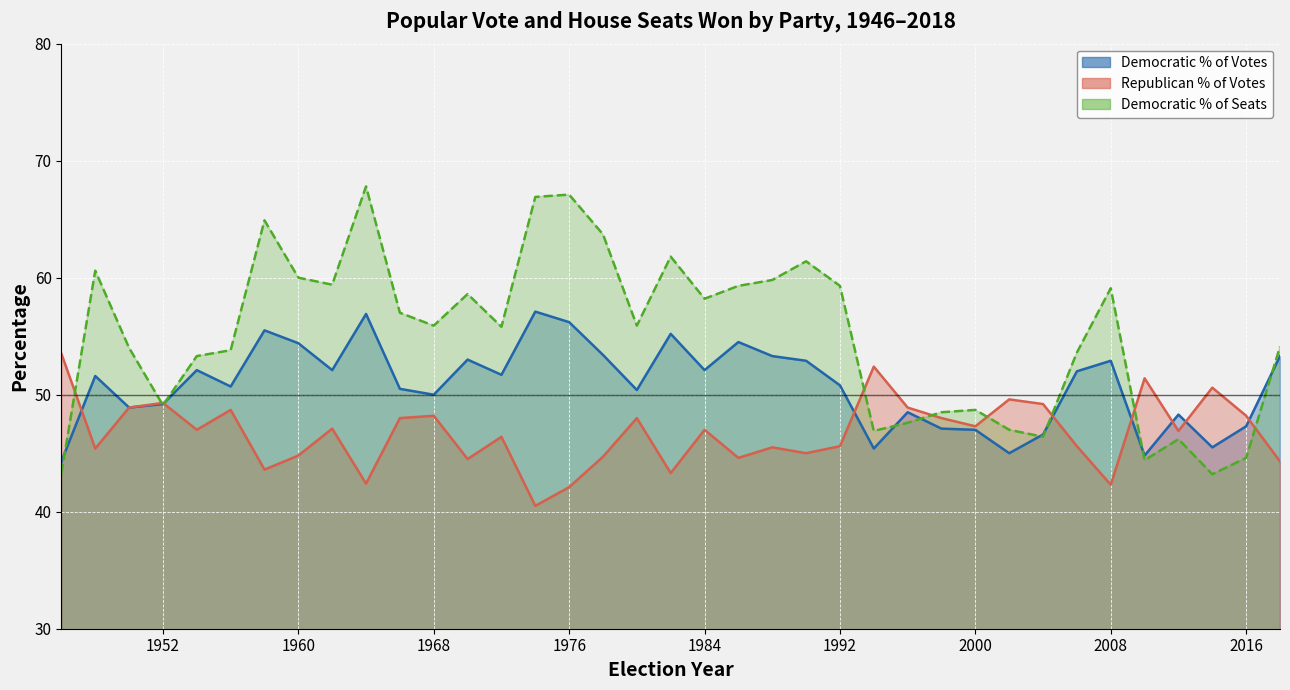

Between 1954 and 1994, which series saw the biggest shift?

Democratic % of Votes